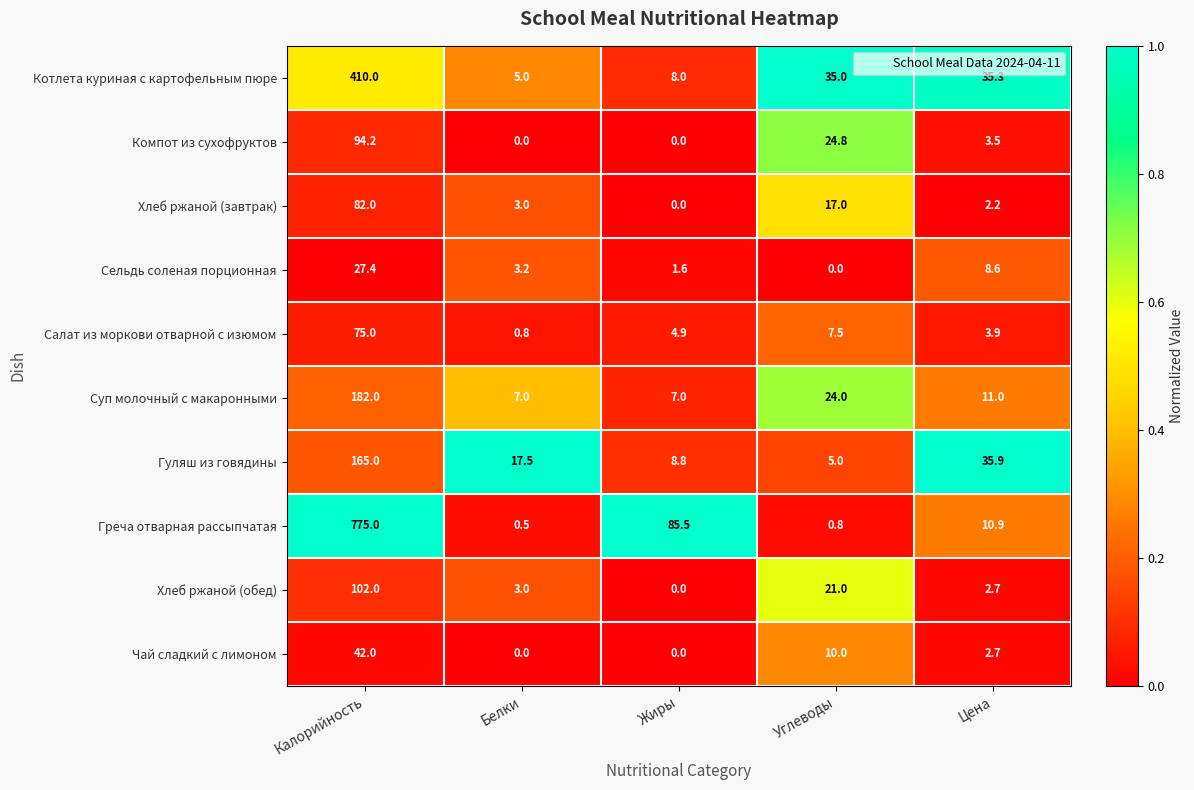

At Углеводы, list the series in order from largest to smallest.

Котлета куриная с картофельным пюре, Компот из сухофруктов, Суп молочный с макаронными, Хлеб ржаной (обед), Хлеб ржаной (завтрак), Чай сладкий с лимоном, Салат из моркови отварной с изюмом, Гуляш из говядины, Греча отварная рассыпчатая, Сельдь соленая порционная